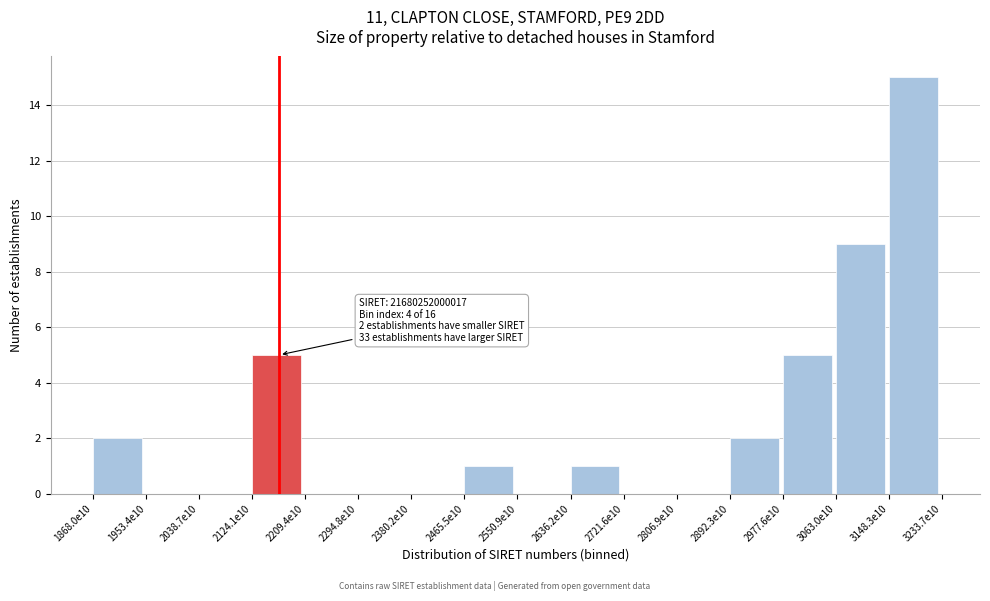

Reading right to left, list all the values displayed in this chart.

3148.3e10=15	3063.0e10=9	2977.6e10=5	2892.3e10=2	2806.9e10=0	2721.6e10=0	2636.2e10=1	2550.9e10=0	2465.5e10=1	2380.2e10=0	2294.8e10=0	2209.4e10=0	2124.1e10=5	2038.7e10=0	1953.4e10=0	1868.0e10=2